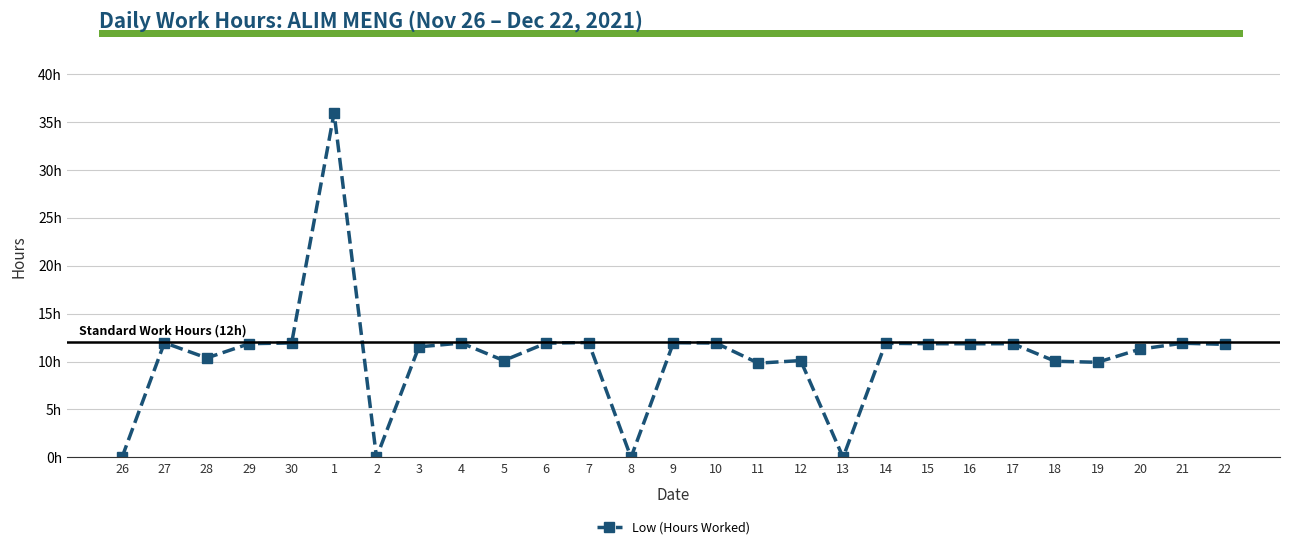

How many interior local peaks (higher than both neighbors) does the data have?

9